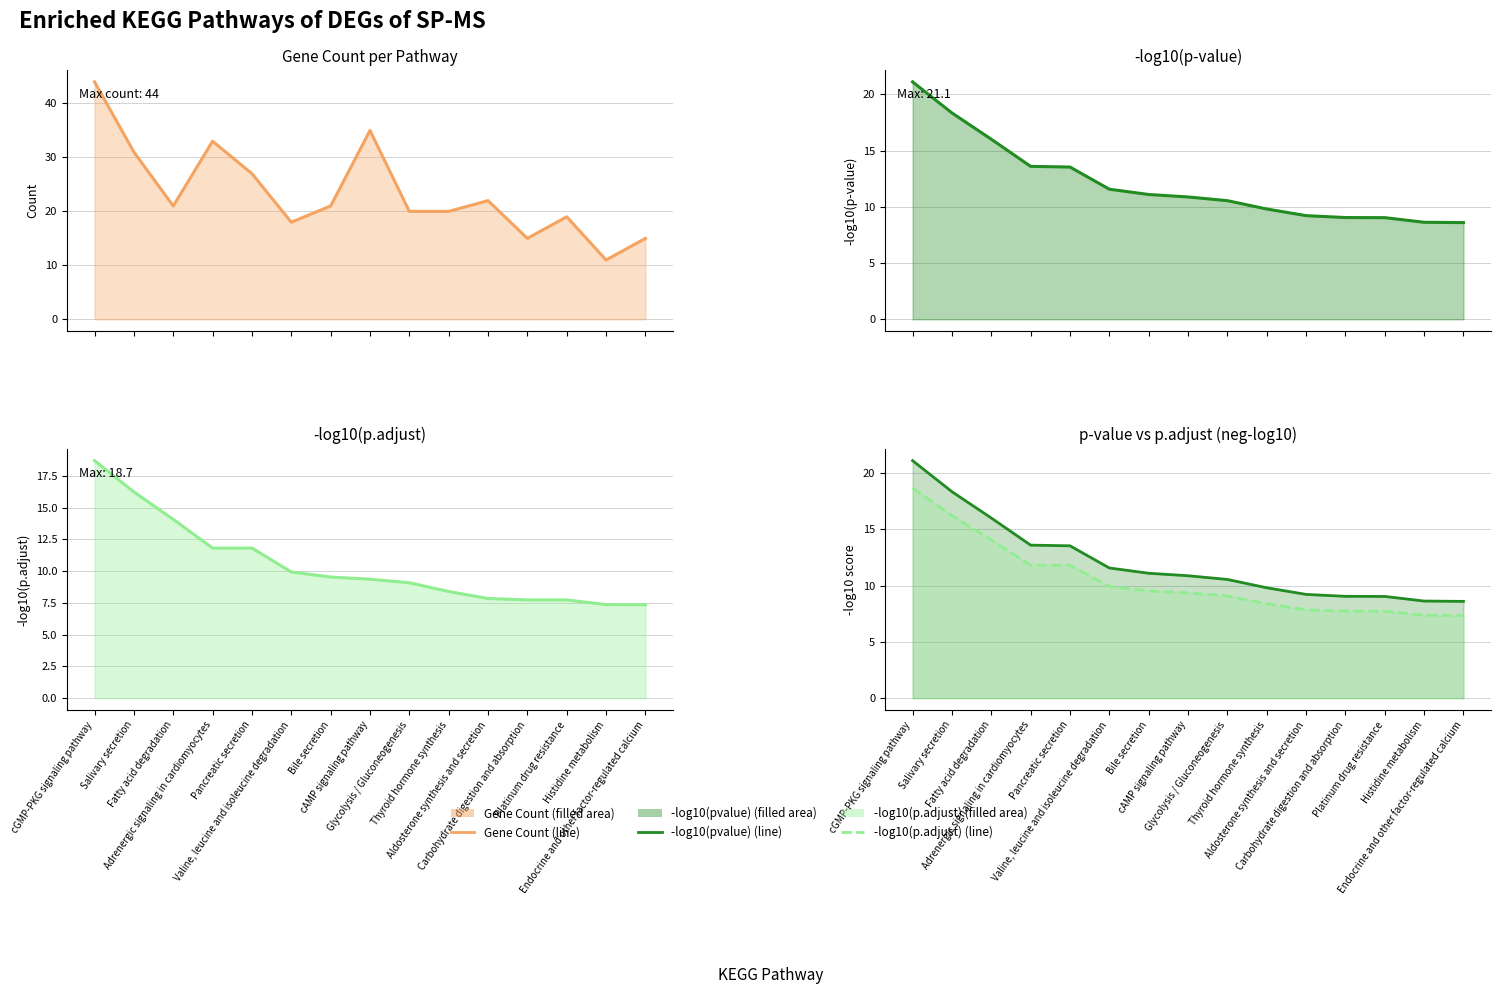

Rank the series by their maximum value, from lowest to highest.

-log10(p.adjust) line, -log10(p.adjust), -log10(pvalue) line, -log10(pvalue), Count (line)